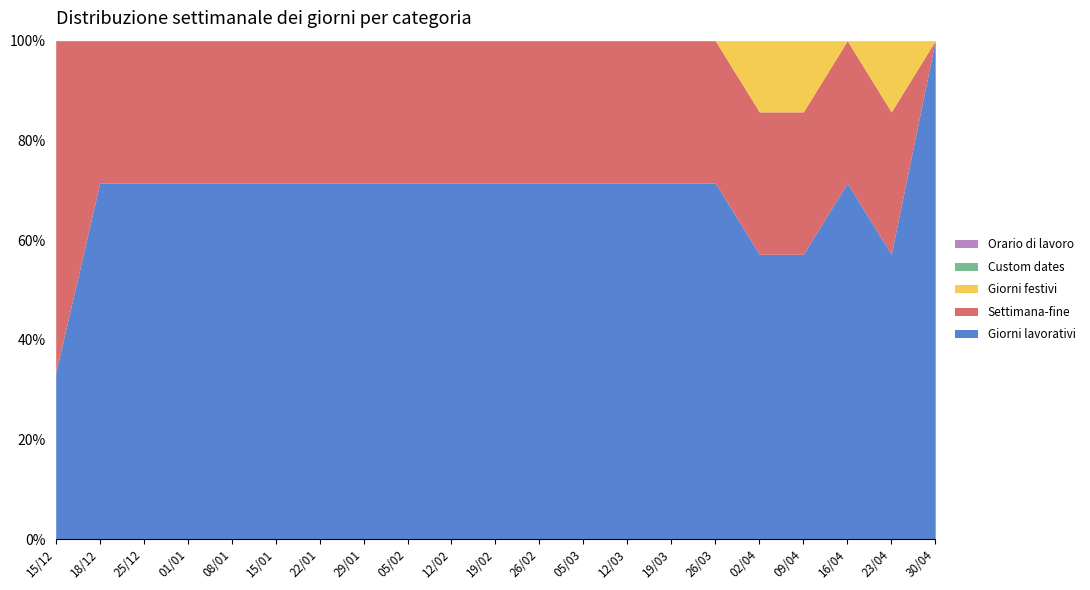

At how many categories does at least one series exceed 4?

16